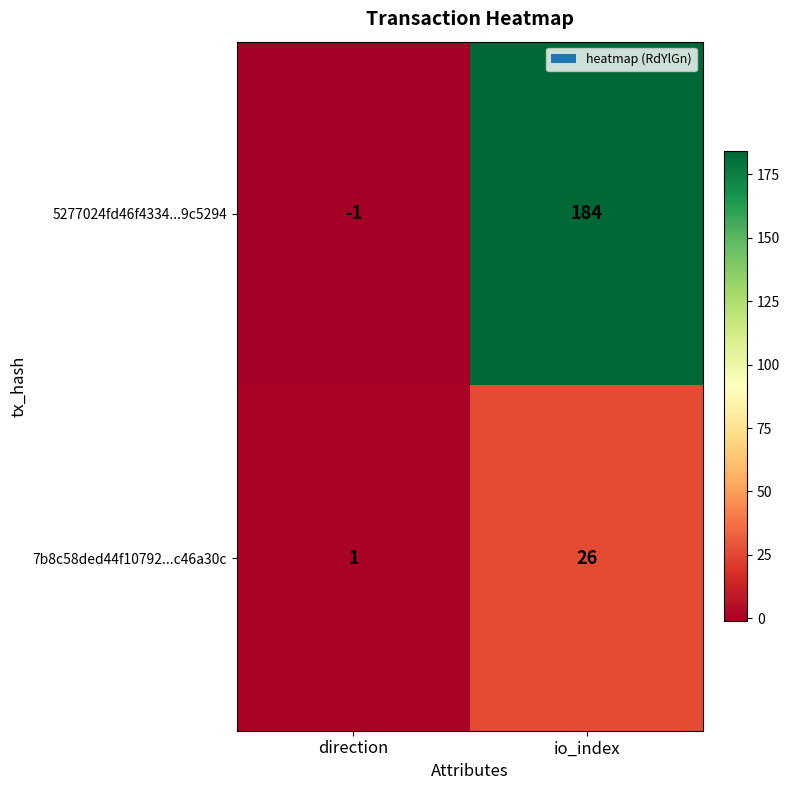

Rank the series by their average value, from lowest to highest.

7b8c58ded44f10792...c46a30c, 5277024fd46f4334...9c5294